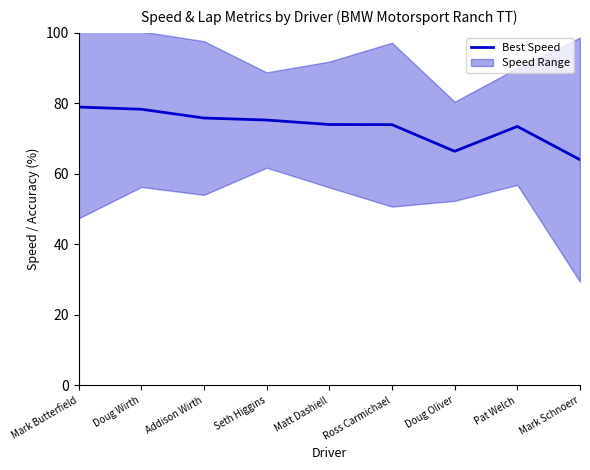

The value at Mark Schnoerr is 64.0. True or false?

True